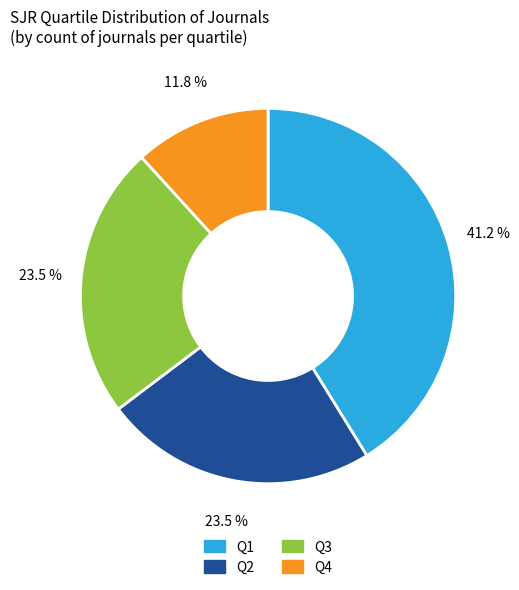

Is it true that Q1 is 41% of the pie?

True